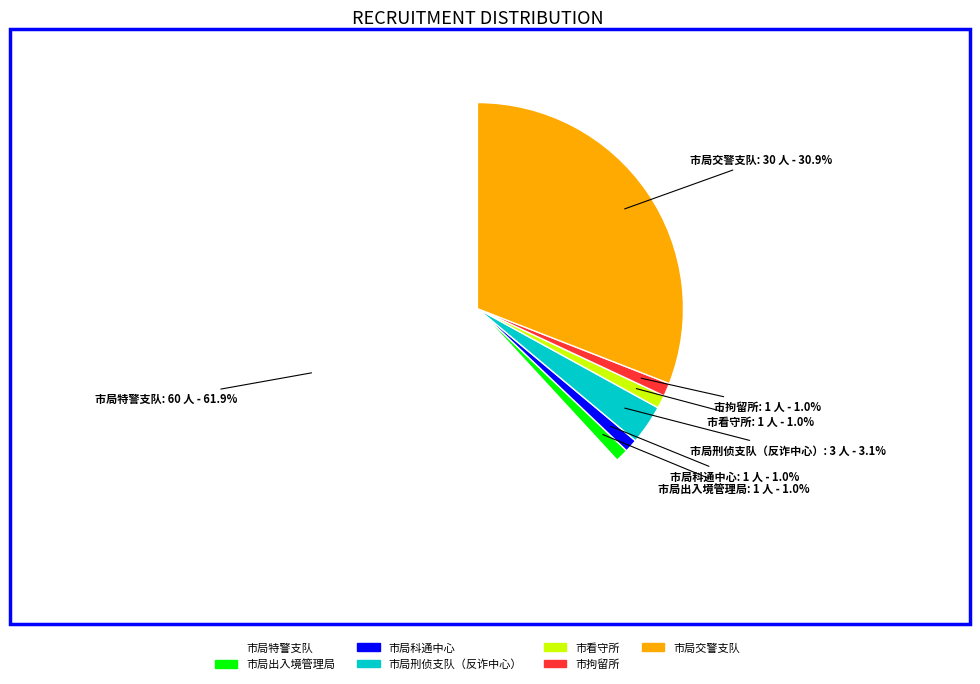

Is it true that 市局特警支队 is 62% of the pie?

True